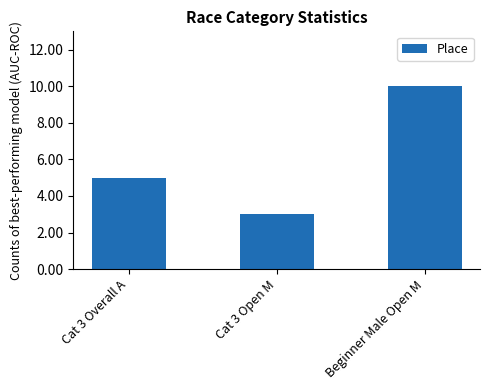

Rank the categories by value from highest to lowest.

Beginner Male Open M, Cat 3 Overall A, Cat 3 Open M